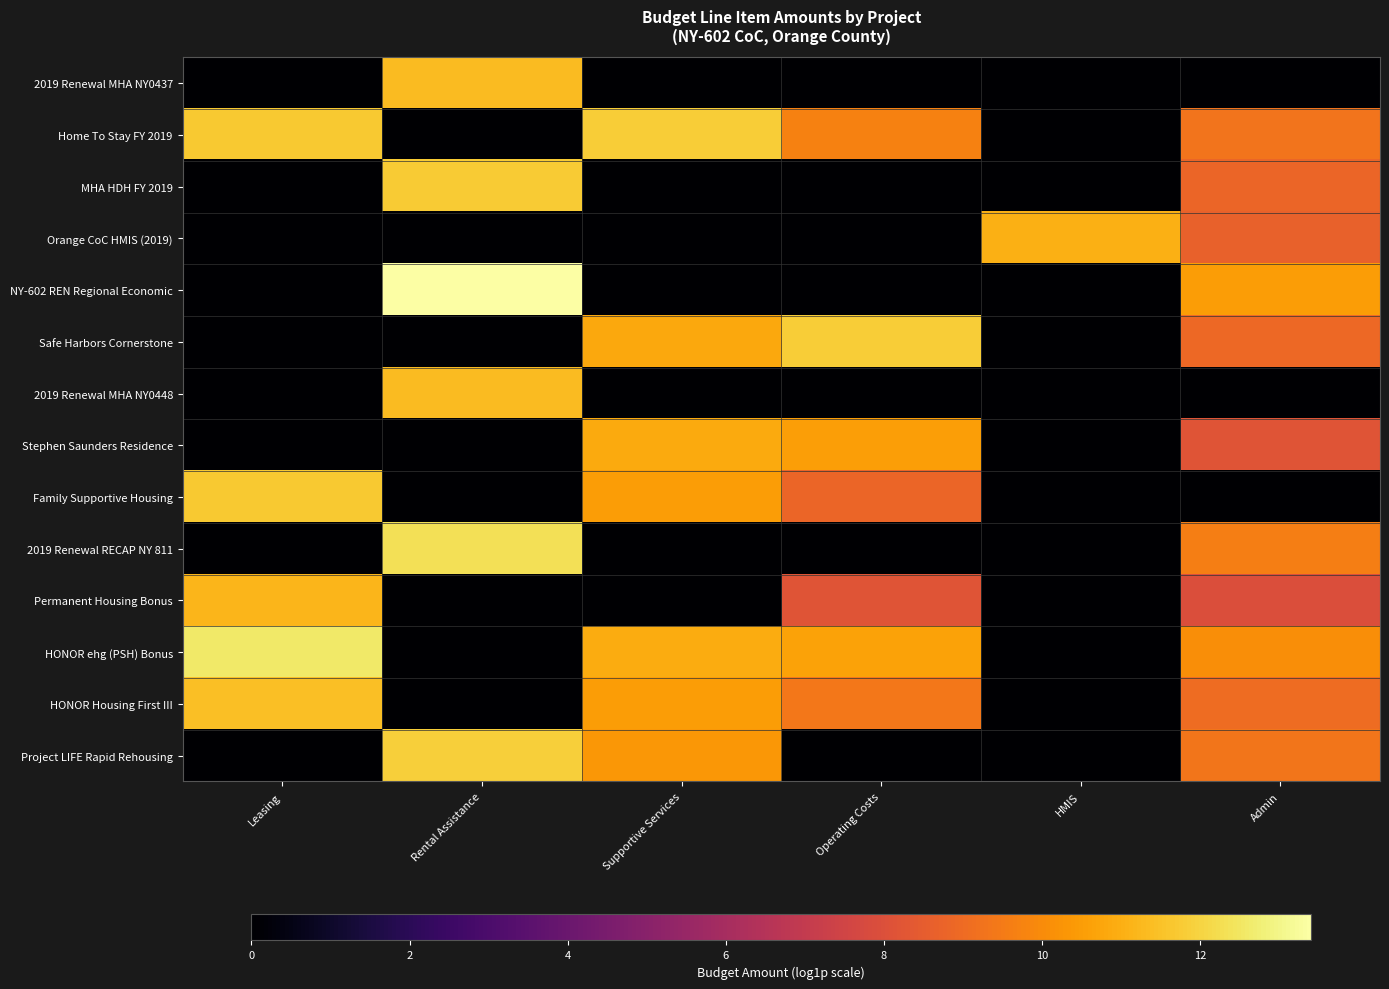

List the series in order of their peak value, lowest first.

Stephen Saunders Residence, Orange CoC HMIS (2019), Permanent Housing Bonus, 2019 Renewal MHA NY0437, 2019 Renewal MHA NY0448, HONOR Housing First III, Family Supportive Housing, MHA HDH FY 2019, Safe Harbors Cornerstone, Home To Stay FY 2019, Project LIFE Rapid Rehousing, 2019 Renewal RECAP NY 811, HONOR ehg (PSH) Bonus, NY-602 REN Regional Economic